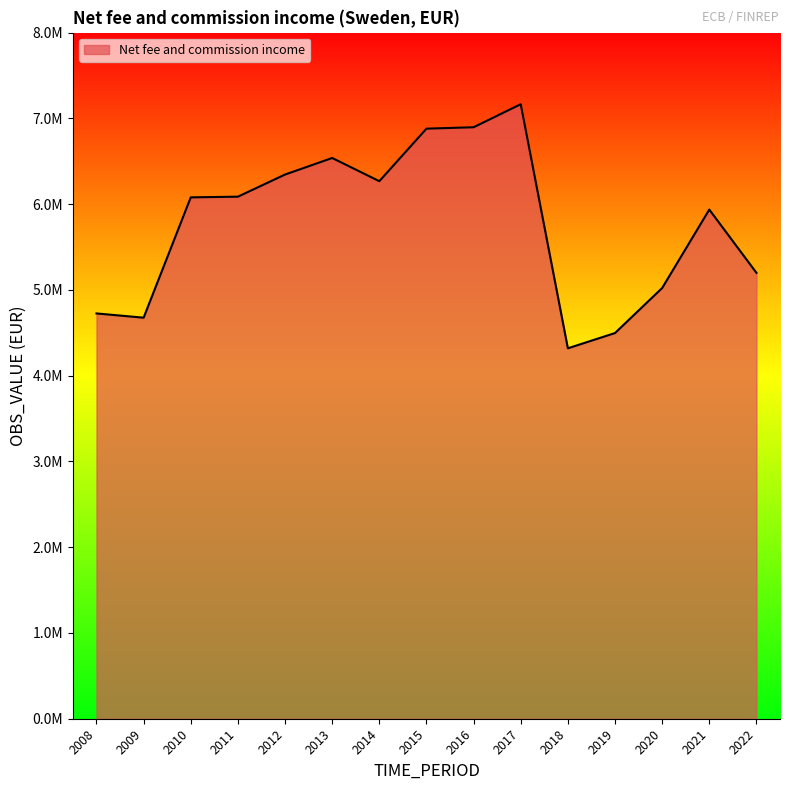

Does the chart have visible grid lines?

No